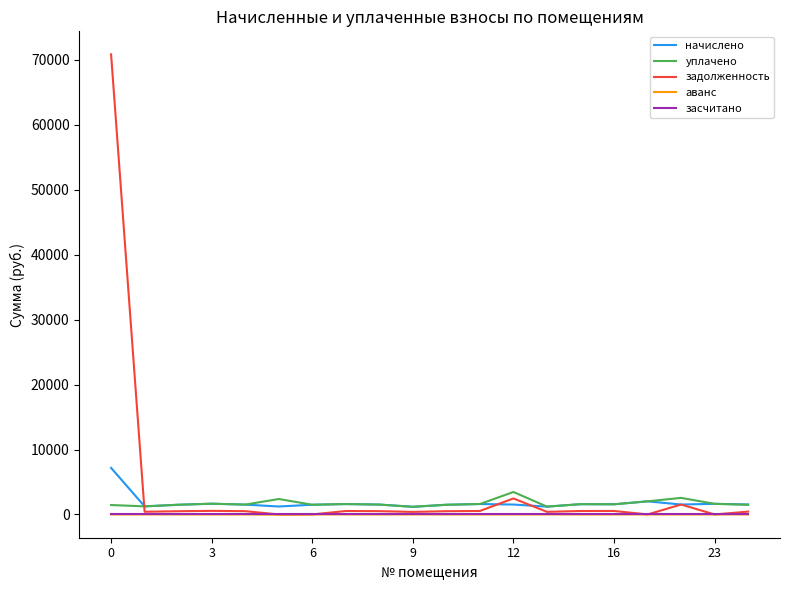

Which series has the widest spread of values?

задолженность